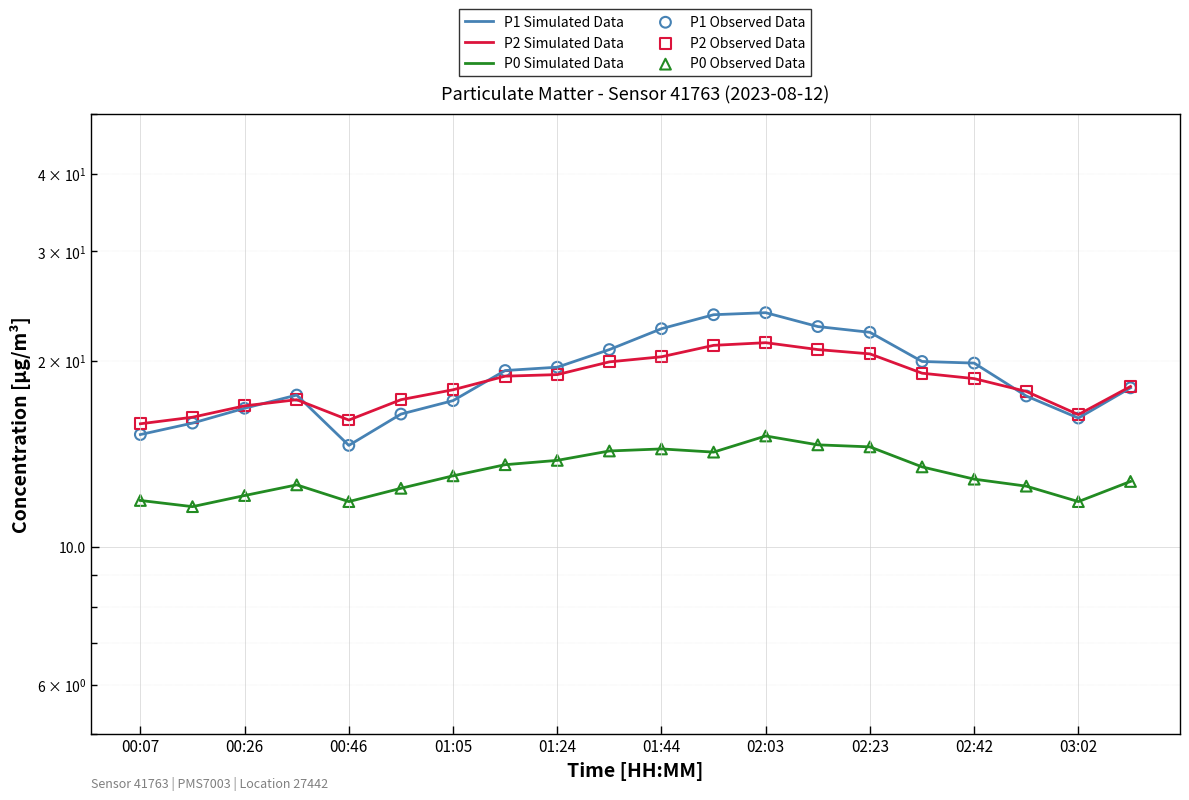

Which series reaches the minimum Y coordinate?

P0 Simulated Data